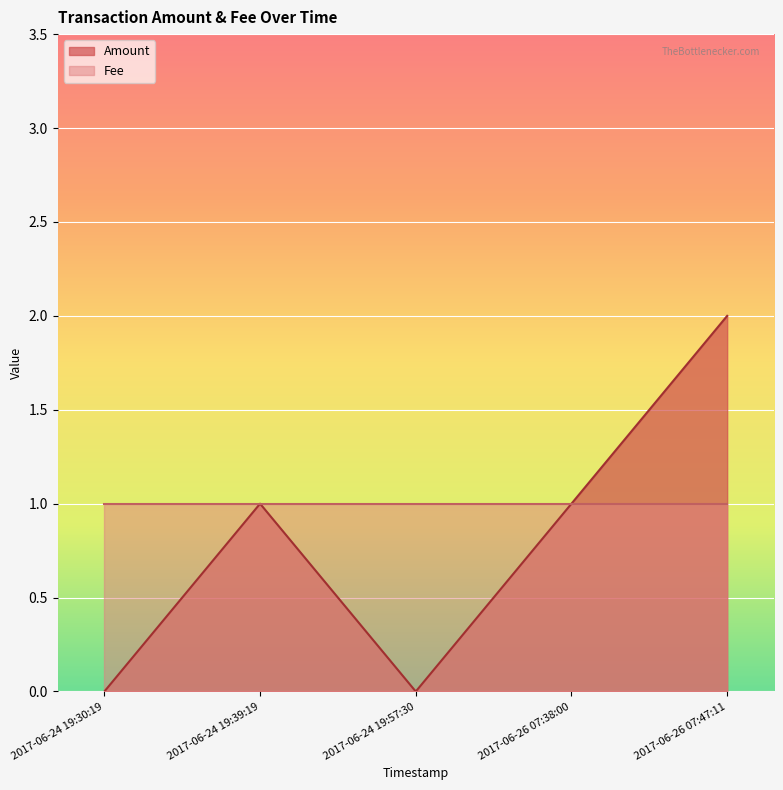

What is the difference between the second highest and second lowest values?

1